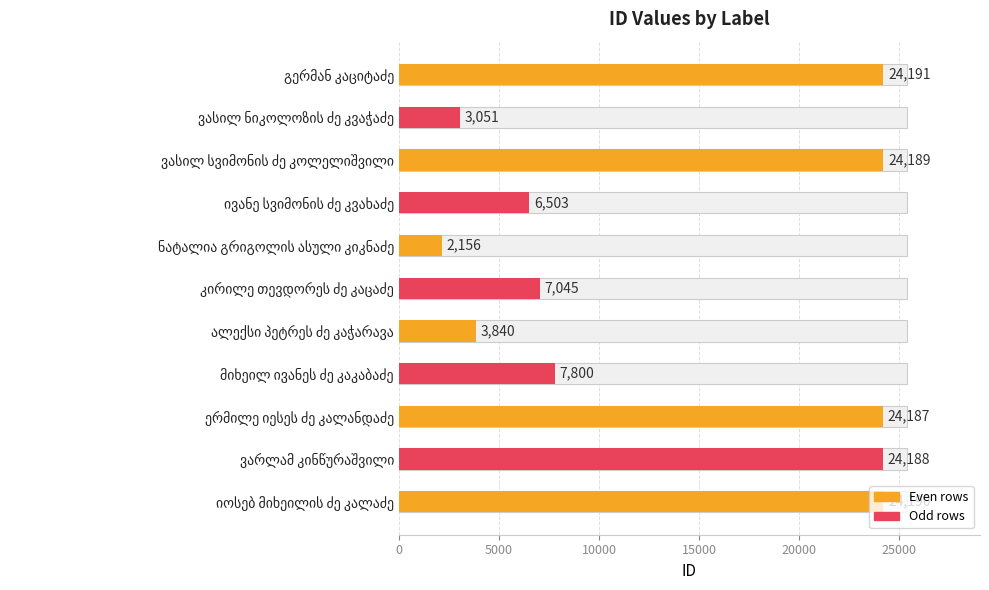

Between ნატალია გრიგოლის ასული კიკნაძე and ვასილ სვიმონის ძე კოლელიშვილი, which is larger?

ვასილ სვიმონის ძე კოლელიშვილი